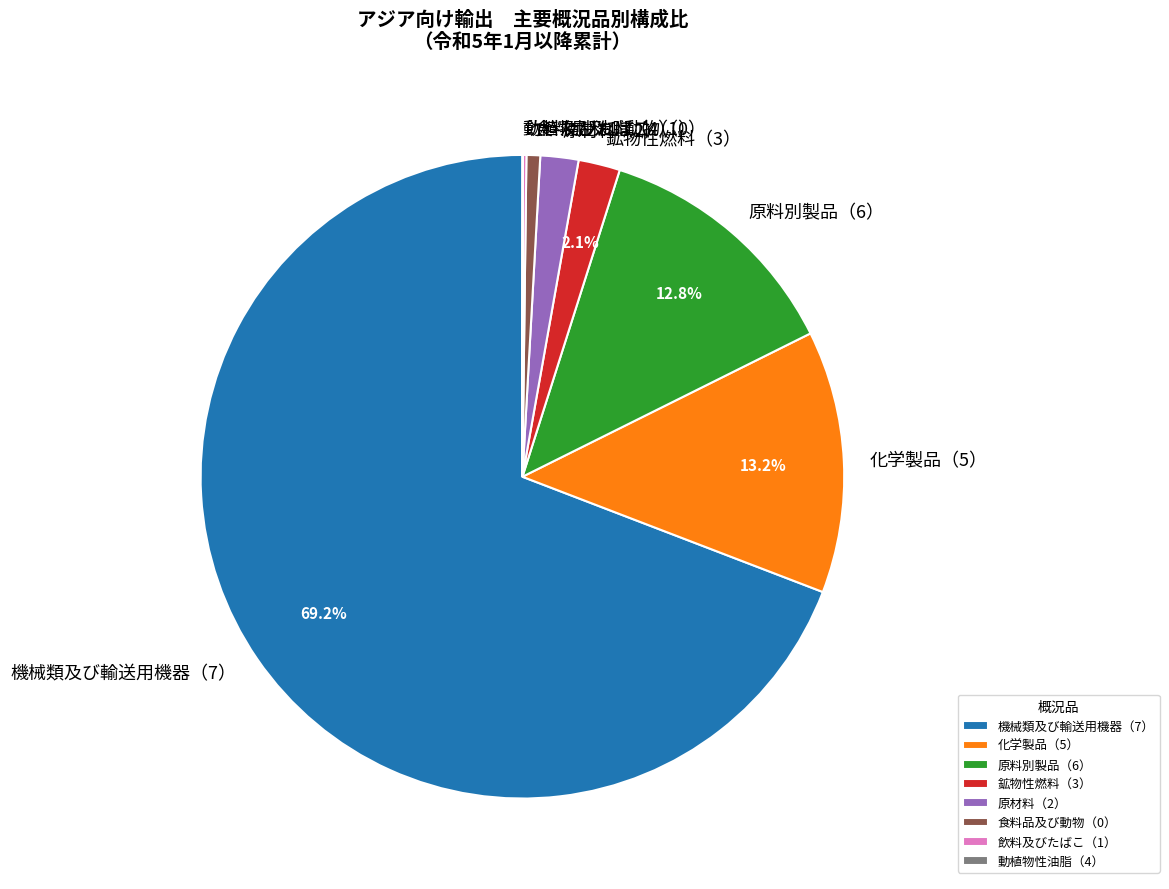

The 機械類及び輸送用機器（7） slice represents 57% of the pie. True or false?

False